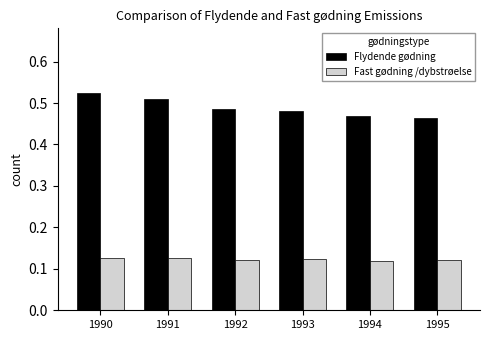

How many groups of bars are there?

6